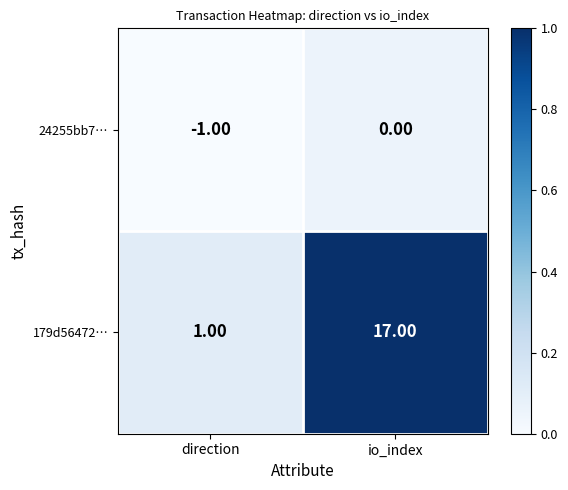

At which label is 24255bb7… closest to 0?

io_index